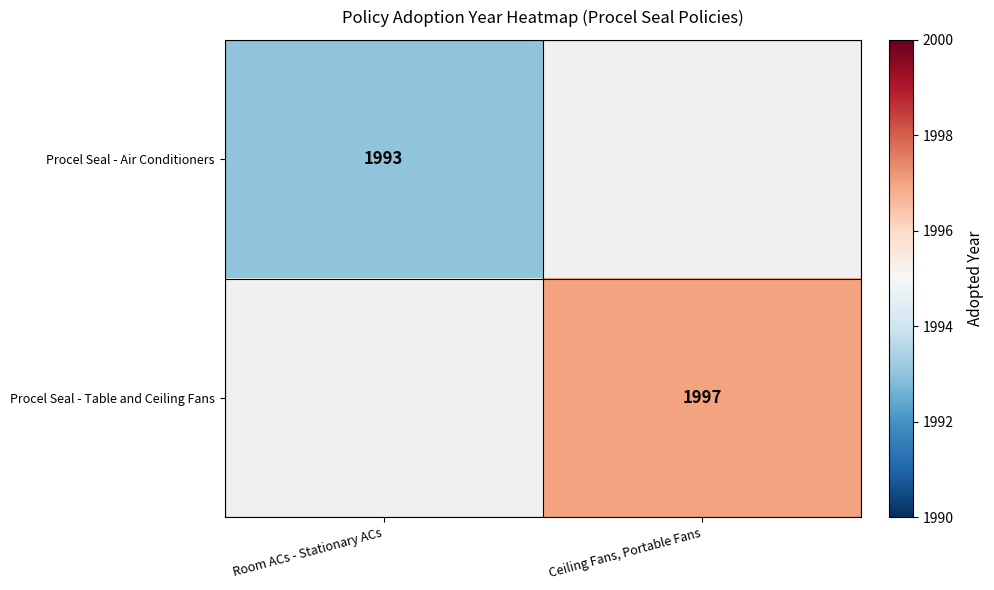

True or false: Procel Seal - Air Conditioners has a value of 1993 at Room ACs - Stationary ACs.

True